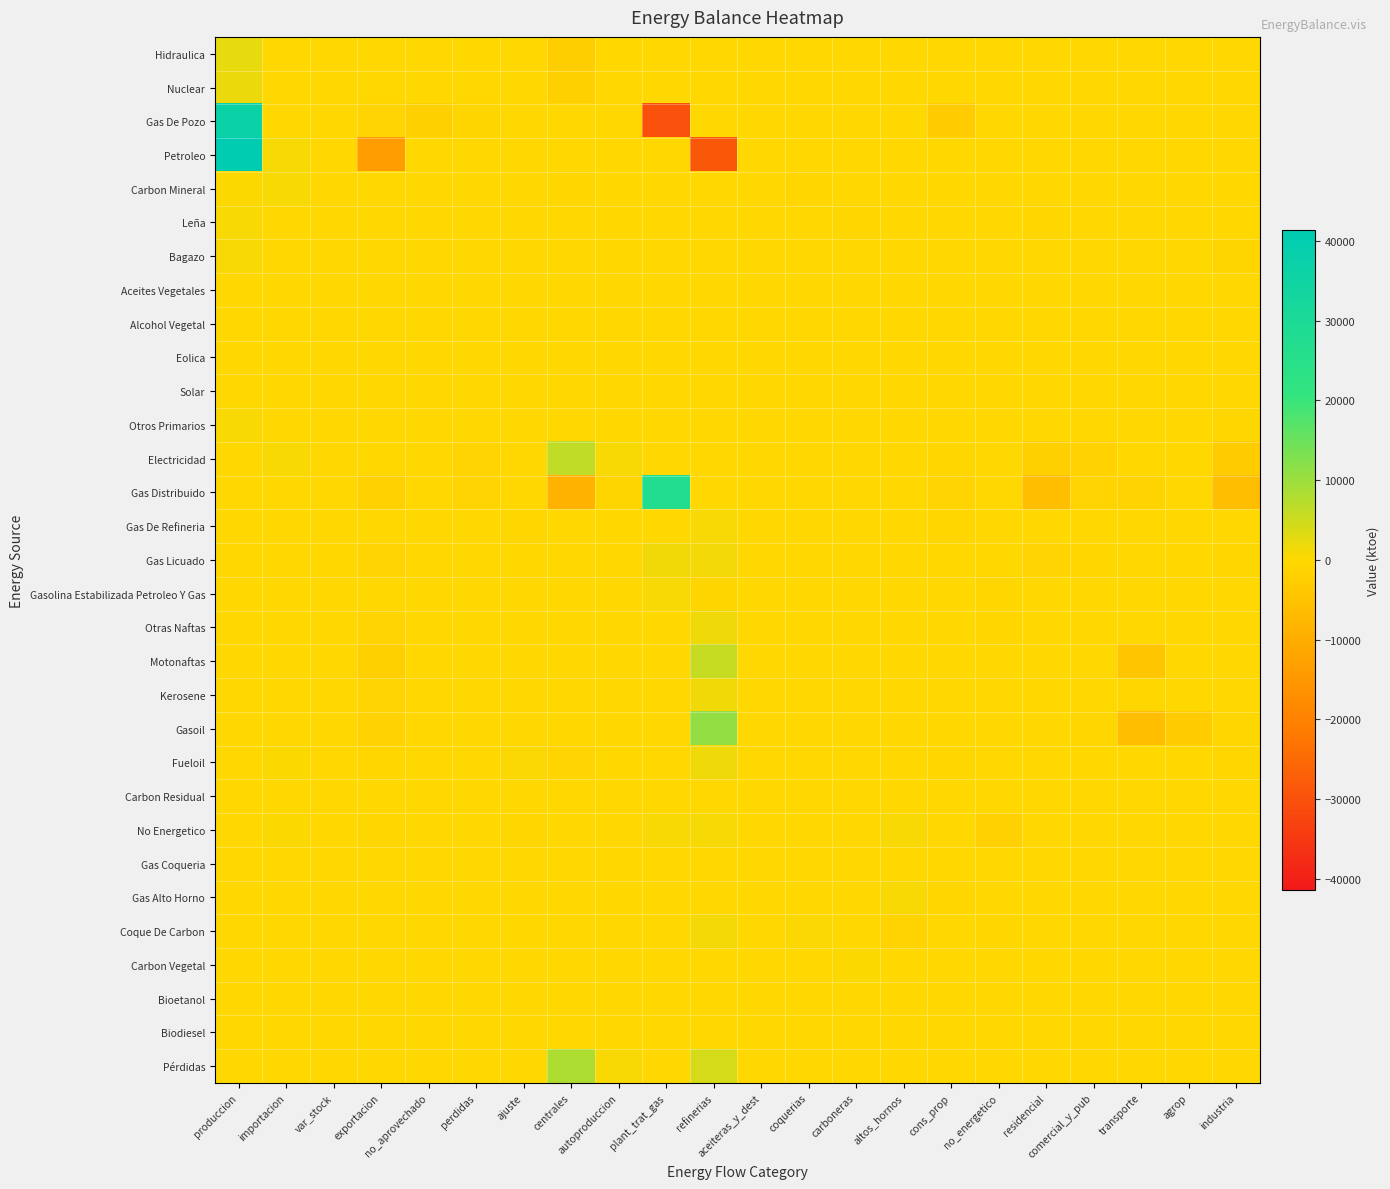

Reading right to left, extract all data points from this chart.

Hidraulica: industria=0.0	agrop=0.0	transporte=0.0	comercial_y_pub=0.0	residencial=0.0	no_energetico=0.0	cons_prop=0.0	altos_hornos=0.0	carboneras=0.0	coquerias=0.0	aceiteras_y_dest=0.0	refinerias=0.0	plant_trat_gas=0.0	autoproduccion=-8.0	centrales=-2321.8	ajuste=0.0	perdidas=-23.3	no_aprovechado=0.0	exportacion=0.0	var_stock=0.0	importacion=0.0	produccion=2353.1
Nuclear: industria=0.0	agrop=0.0	transporte=0.0	comercial_y_pub=0.0	residencial=0.0	no_energetico=0.0	cons_prop=0.0	altos_hornos=0.0	carboneras=0.0	coquerias=0.0	aceiteras_y_dest=0.0	refinerias=0.0	plant_trat_gas=0.0	autoproduccion=0.0	centrales=-2090.2	ajuste=0.0	perdidas=0.0	no_aprovechado=0.0	exportacion=0.0	var_stock=0.2	importacion=0.0	produccion=2090.0
Gas De Pozo: industria=0.0	agrop=0.0	transporte=0.0	comercial_y_pub=0.0	residencial=0.0	no_energetico=0.0	cons_prop=-2904.1	altos_hornos=0.0	carboneras=0.0	coquerias=0.0	aceiteras_y_dest=0.0	refinerias=0.0	plant_trat_gas=-30171.7	autoproduccion=0.0	centrales=0.0	ajuste=91.7	perdidas=-755.2	no_aprovechado=-2022.5	exportacion=-817.4	var_stock=0.0	importacion=0.0	produccion=36579.2
Petroleo: industria=0.0	agrop=0.0	transporte=0.0	comercial_y_pub=0.0	residencial=0.0	no_energetico=0.0	cons_prop=-15.9	altos_hornos=0.0	carboneras=0.0	coquerias=0.0	aceiteras_y_dest=0.0	refinerias=-28520.7	plant_trat_gas=0.0	autoproduccion=0.0	centrales=0.0	ajuste=13.2	perdidas=0.0	no_aprovechado=0.0	exportacion=-13894.2	var_stock=58.1	importacion=967.5	produccion=41392.0
Carbon Mineral: industria=-32.3	agrop=0.0	transporte=0.0	comercial_y_pub=0.0	residencial=0.0	no_energetico=0.0	cons_prop=-12.3	altos_hornos=0.0	carboneras=0.0	coquerias=-509.5	aceiteras_y_dest=0.0	refinerias=0.0	plant_trat_gas=0.0	autoproduccion=-30.4	centrales=-292.5	ajuste=2.3	perdidas=0.0	no_aprovechado=0.0	exportacion=0.0	var_stock=9.4	importacion=669.0	produccion=196.3
Leña: industria=-46.3	agrop=0.0	transporte=0.0	comercial_y_pub=0.0	residencial=-218.6	no_energetico=0.0	cons_prop=0.0	altos_hornos=0.0	carboneras=-345.2	coquerias=0.0	aceiteras_y_dest=0.0	refinerias=0.0	plant_trat_gas=0.0	autoproduccion=-34.7	centrales=0.0	ajuste=0.6	perdidas=0.0	no_aprovechado=0.0	exportacion=0.0	var_stock=0.0	importacion=0.0	produccion=644.1
Bagazo: industria=-796.9	agrop=0.0	transporte=0.0	comercial_y_pub=0.0	residencial=0.0	no_energetico=0.0	cons_prop=0.0	altos_hornos=0.0	carboneras=0.0	coquerias=0.0	aceiteras_y_dest=0.0	refinerias=0.0	plant_trat_gas=0.0	autoproduccion=-35.1	centrales=0.0	ajuste=0.0	perdidas=0.0	no_aprovechado=0.0	exportacion=0.0	var_stock=0.0	importacion=0.0	produccion=832.0
Aceites Vegetales: industria=0.0	agrop=0.0	transporte=0.0	comercial_y_pub=0.0	residencial=0.0	no_energetico=0.0	cons_prop=0.0	altos_hornos=0.0	carboneras=0.0	coquerias=0.0	aceiteras_y_dest=0.0	refinerias=0.0	plant_trat_gas=0.0	autoproduccion=0.0	centrales=0.0	ajuste=0.0	perdidas=0.0	no_aprovechado=0.0	exportacion=0.0	var_stock=0.0	importacion=0.0	produccion=0.0
Alcohol Vegetal: industria=0.0	agrop=0.0	transporte=0.0	comercial_y_pub=0.0	residencial=0.0	no_energetico=0.0	cons_prop=0.0	altos_hornos=0.0	carboneras=0.0	coquerias=0.0	aceiteras_y_dest=0.0	refinerias=0.0	plant_trat_gas=0.0	autoproduccion=0.0	centrales=0.0	ajuste=0.0	perdidas=0.0	no_aprovechado=0.0	exportacion=0.0	var_stock=0.0	importacion=0.0	produccion=0.0
Eolica: industria=0.0	agrop=0.0	transporte=0.0	comercial_y_pub=0.0	residencial=0.0	no_energetico=0.0	cons_prop=0.0	altos_hornos=0.0	carboneras=0.0	coquerias=0.0	aceiteras_y_dest=0.0	refinerias=0.0	plant_trat_gas=0.0	autoproduccion=0.0	centrales=0.0	ajuste=0.0	perdidas=0.0	no_aprovechado=0.0	exportacion=0.0	var_stock=0.0	importacion=0.0	produccion=0.0
Solar: industria=0.0	agrop=0.0	transporte=0.0	comercial_y_pub=0.0	residencial=0.0	no_energetico=0.0	cons_prop=0.0	altos_hornos=0.0	carboneras=0.0	coquerias=0.0	aceiteras_y_dest=0.0	refinerias=0.0	plant_trat_gas=0.0	autoproduccion=0.0	centrales=0.0	ajuste=0.0	perdidas=0.0	no_aprovechado=0.0	exportacion=0.0	var_stock=0.0	importacion=0.0	produccion=0.0
Otros Primarios: industria=-454.9	agrop=0.0	transporte=0.0	comercial_y_pub=0.0	residencial=0.0	no_energetico=0.0	cons_prop=0.0	altos_hornos=0.0	carboneras=0.0	coquerias=0.0	aceiteras_y_dest=0.0	refinerias=0.0	plant_trat_gas=0.0	autoproduccion=-75.8	centrales=0.0	ajuste=0.0	perdidas=0.0	no_aprovechado=0.0	exportacion=0.0	var_stock=0.0	importacion=0.0	produccion=530.7
Electricidad: industria=-2772.4	agrop=-45.9	transporte=-44.5	comercial_y_pub=-1478.1	residencial=-1790.8	no_energetico=0.0	cons_prop=-254.9	altos_hornos=0.0	carboneras=0.0	coquerias=0.0	aceiteras_y_dest=0.0	refinerias=0.0	plant_trat_gas=0.0	autoproduccion=651.5	centrales=6292.6	ajuste=0.0	perdidas=-1017.9	no_aprovechado=0.0	exportacion=-92.9	var_stock=0.0	importacion=553.3	produccion=0.0
Gas Distribuido: industria=-6061.8	agrop=0.0	transporte=-1252.5	comercial_y_pub=-1112.2	residencial=-5701.3	no_energetico=0.0	cons_prop=-822.5	altos_hornos=0.0	carboneras=0.0	coquerias=0.0	aceiteras_y_dest=0.0	refinerias=0.0	plant_trat_gas=27343.8	autoproduccion=-769.9	centrales=-8864.4	ajuste=0.0	perdidas=-1071.8	no_aprovechado=0.0	exportacion=-1687.4	var_stock=0.0	importacion=0.0	produccion=0.0
Gas De Refineria: industria=0.0	agrop=0.0	transporte=0.0	comercial_y_pub=0.0	residencial=0.0	no_energetico=0.0	cons_prop=-553.6	altos_hornos=0.0	carboneras=0.0	coquerias=0.0	aceiteras_y_dest=0.0	refinerias=820.9	plant_trat_gas=0.0	autoproduccion=-46.8	centrales=0.0	ajuste=-220.5	perdidas=0.0	no_aprovechado=0.0	exportacion=0.0	var_stock=0.0	importacion=0.0	produccion=0.0
Gas Licuado: industria=-170.1	agrop=-78.1	transporte=0.0	comercial_y_pub=-186.4	residencial=-1033.1	no_energetico=-89.9	cons_prop=-2.2	altos_hornos=0.0	carboneras=0.0	coquerias=0.0	aceiteras_y_dest=0.0	refinerias=1152.7	plant_trat_gas=1392.0	autoproduccion=0.0	centrales=0.0	ajuste=-143.5	perdidas=0.0	no_aprovechado=0.0	exportacion=-837.8	var_stock=-3.6	importacion=0.0	produccion=0.0
Gasolina Estabilizada Petroleo Y Gas: industria=0.0	agrop=0.0	transporte=0.0	comercial_y_pub=0.0	residencial=0.0	no_energetico=-178.8	cons_prop=0.0	altos_hornos=0.0	carboneras=0.0	coquerias=0.0	aceiteras_y_dest=0.0	refinerias=-671.0	plant_trat_gas=849.8	autoproduccion=0.0	centrales=0.0	ajuste=0.0	perdidas=0.0	no_aprovechado=0.0	exportacion=0.0	var_stock=0.0	importacion=0.0	produccion=0.0
Otras Naftas: industria=0.0	agrop=0.0	transporte=0.0	comercial_y_pub=0.0	residencial=0.0	no_energetico=-497.7	cons_prop=0.0	altos_hornos=0.0	carboneras=0.0	coquerias=0.0	aceiteras_y_dest=0.0	refinerias=1512.6	plant_trat_gas=0.0	autoproduccion=0.0	centrales=0.0	ajuste=0.0	perdidas=0.0	no_aprovechado=0.0	exportacion=-1040.5	var_stock=0.0	importacion=25.6	produccion=0.0
Motonaftas: industria=0.0	agrop=0.0	transporte=-4058.7	comercial_y_pub=0.0	residencial=0.0	no_energetico=0.0	cons_prop=0.0	altos_hornos=0.0	carboneras=0.0	coquerias=0.0	aceiteras_y_dest=0.0	refinerias=5794.3	plant_trat_gas=0.0	autoproduccion=0.0	centrales=0.0	ajuste=0.0	perdidas=0.0	no_aprovechado=0.0	exportacion=-1851.3	var_stock=29.8	importacion=85.9	produccion=0.0
Kerosene: industria=0.0	agrop=0.0	transporte=-440.8	comercial_y_pub=0.0	residencial=-110.4	no_energetico=0.0	cons_prop=0.0	altos_hornos=0.0	carboneras=0.0	coquerias=0.0	aceiteras_y_dest=0.0	refinerias=1350.0	plant_trat_gas=0.0	autoproduccion=0.0	centrales=0.0	ajuste=0.0	perdidas=0.0	no_aprovechado=0.0	exportacion=-820.3	var_stock=17.3	importacion=4.2	produccion=0.0
Gasoil: industria=-185.1	agrop=-2776.9	transporte=-6109.1	comercial_y_pub=-185.1	residencial=0.0	no_energetico=0.0	cons_prop=-13.1	altos_hornos=0.0	carboneras=0.0	coquerias=0.0	aceiteras_y_dest=0.0	refinerias=10965.2	plant_trat_gas=0.0	autoproduccion=-26.1	centrales=-123.6	ajuste=0.0	perdidas=0.0	no_aprovechado=0.0	exportacion=-1586.1	var_stock=39.9	importacion=0.0	produccion=0.0
Fueloil: industria=-394.4	agrop=-91.0	transporte=-60.7	comercial_y_pub=-60.7	residencial=0.0	no_energetico=0.0	cons_prop=-309.4	altos_hornos=0.0	carboneras=0.0	coquerias=0.0	aceiteras_y_dest=0.0	refinerias=1567.1	plant_trat_gas=0.0	autoproduccion=-37.0	centrales=-821.0	ajuste=449.2	perdidas=0.0	no_aprovechado=0.0	exportacion=-529.4	var_stock=72.9	importacion=214.5	produccion=0.0
Carbon Residual: industria=0.0	agrop=0.0	transporte=0.0	comercial_y_pub=0.0	residencial=0.0	no_energetico=0.0	cons_prop=0.0	altos_hornos=0.0	carboneras=0.0	coquerias=0.0	aceiteras_y_dest=0.0	refinerias=0.0	plant_trat_gas=0.0	autoproduccion=0.0	centrales=0.0	ajuste=0.0	perdidas=0.0	no_aprovechado=0.0	exportacion=0.0	var_stock=0.0	importacion=0.0	produccion=0.0
No Energetico: industria=0.0	agrop=0.0	transporte=0.0	comercial_y_pub=0.0	residencial=0.0	no_energetico=-1705.5	cons_prop=0.0	altos_hornos=573.2	carboneras=0.0	coquerias=15.3	aceiteras_y_dest=0.0	refinerias=833.0	plant_trat_gas=586.0	autoproduccion=0.0	centrales=0.0	ajuste=-200.0	perdidas=0.0	no_aprovechado=0.0	exportacion=-259.0	var_stock=-17.0	importacion=174.0	produccion=0.0
Gas Coqueria: industria=0.0	agrop=0.0	transporte=0.0	comercial_y_pub=0.0	residencial=0.0	no_energetico=0.0	cons_prop=-18.3	altos_hornos=0.0	carboneras=0.0	coquerias=76.4	aceiteras_y_dest=0.0	refinerias=0.0	plant_trat_gas=0.0	autoproduccion=-58.1	centrales=0.0	ajuste=0.0	perdidas=0.0	no_aprovechado=0.0	exportacion=0.0	var_stock=0.0	importacion=0.0	produccion=0.0
Gas Alto Horno: industria=0.0	agrop=0.0	transporte=0.0	comercial_y_pub=0.0	residencial=0.0	no_energetico=0.0	cons_prop=-524.6	altos_hornos=610.5	carboneras=0.0	coquerias=0.0	aceiteras_y_dest=0.0	refinerias=0.0	plant_trat_gas=0.0	autoproduccion=-85.9	centrales=0.0	ajuste=0.0	perdidas=0.0	no_aprovechado=0.0	exportacion=0.0	var_stock=0.0	importacion=0.0	produccion=0.0
Coque De Carbon: industria=0.0	agrop=0.0	transporte=0.0	comercial_y_pub=0.0	residencial=0.0	no_energetico=-230.3	cons_prop=0.0	altos_hornos=-1246.0	carboneras=0.0	coquerias=382.1	aceiteras_y_dest=0.0	refinerias=1121.1	plant_trat_gas=0.0	autoproduccion=0.0	centrales=0.0	ajuste=-100.1	perdidas=0.0	no_aprovechado=0.0	exportacion=57.9	var_stock=12.4	importacion=2.8	produccion=0.0
Carbon Vegetal: industria=0.0	agrop=0.0	transporte=0.0	comercial_y_pub=-98.2	residencial=-147.3	no_energetico=0.0	cons_prop=0.0	altos_hornos=0.0	carboneras=245.5	coquerias=0.0	aceiteras_y_dest=0.0	refinerias=0.0	plant_trat_gas=0.0	autoproduccion=0.0	centrales=0.0	ajuste=0.0	perdidas=0.0	no_aprovechado=0.0	exportacion=0.0	var_stock=0.0	importacion=0.0	produccion=0.0
Bioetanol: industria=0.0	agrop=0.0	transporte=0.0	comercial_y_pub=0.0	residencial=0.0	no_energetico=0.0	cons_prop=0.0	altos_hornos=0.0	carboneras=0.0	coquerias=0.0	aceiteras_y_dest=0.0	refinerias=0.0	plant_trat_gas=0.0	autoproduccion=0.0	centrales=0.0	ajuste=0.0	perdidas=0.0	no_aprovechado=0.0	exportacion=0.0	var_stock=0.0	importacion=0.0	produccion=0.0
Biodiesel: industria=0.0	agrop=0.0	transporte=0.0	comercial_y_pub=0.0	residencial=0.0	no_energetico=0.0	cons_prop=0.0	altos_hornos=0.0	carboneras=0.0	coquerias=0.0	aceiteras_y_dest=0.0	refinerias=0.0	plant_trat_gas=0.0	autoproduccion=0.0	centrales=0.0	ajuste=0.0	perdidas=0.0	no_aprovechado=0.0	exportacion=0.0	var_stock=0.0	importacion=0.0	produccion=0.0
Pérdidas: industria=0.0	agrop=0.0	transporte=0.0	comercial_y_pub=0.0	residencial=0.0	no_energetico=0.0	cons_prop=0.0	altos_hornos=62.3	carboneras=99.7	coquerias=35.7	aceiteras_y_dest=0.0	refinerias=4074.9	plant_trat_gas=0.0	autoproduccion=556.4	centrales=8221.0	ajuste=0.0	perdidas=0.0	no_aprovechado=0.0	exportacion=0.0	var_stock=0.0	importacion=0.0	produccion=0.0